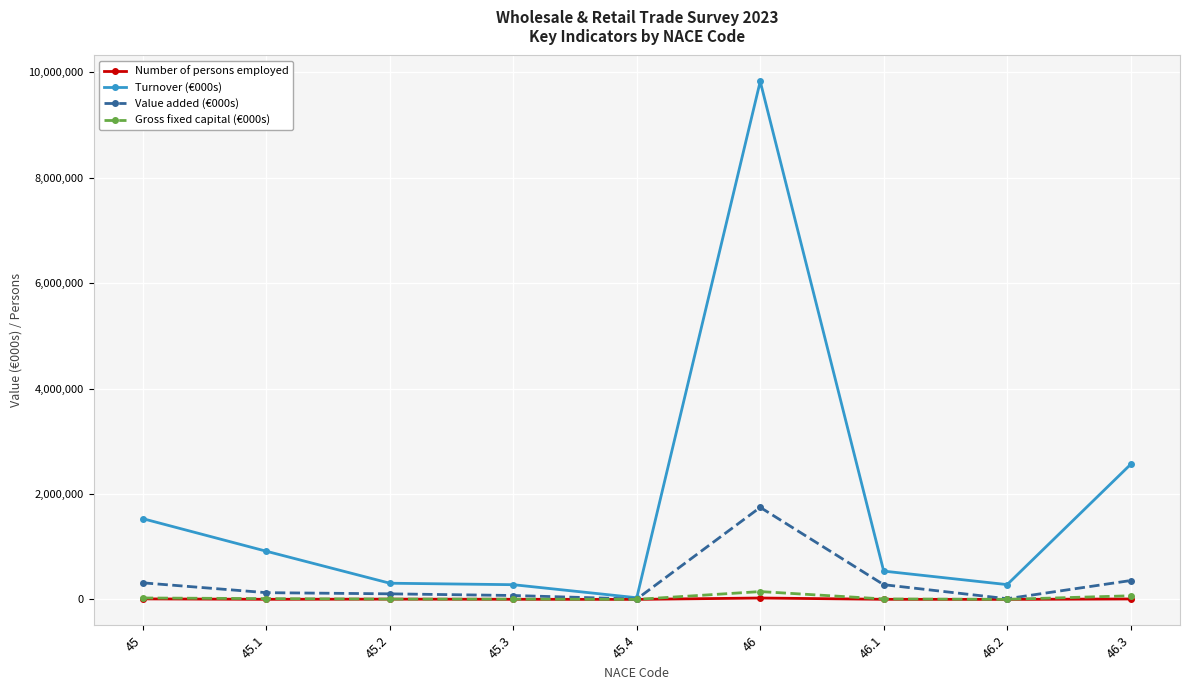

Which series has the widest spread of values?

Turnover (€000s)